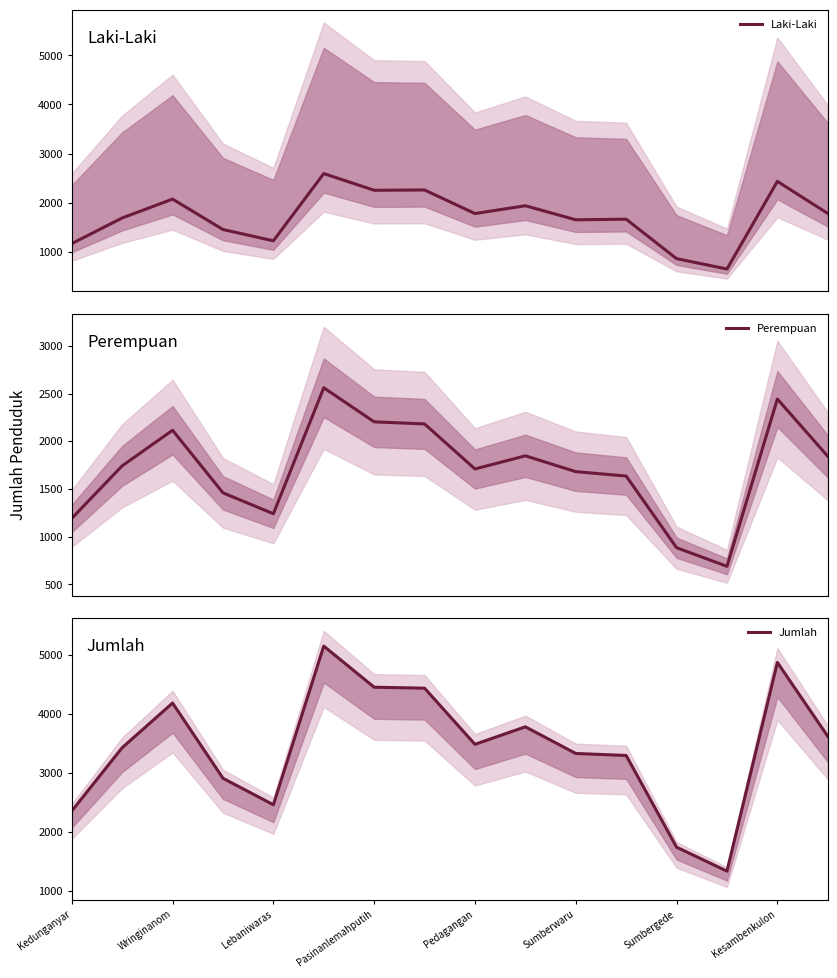

What is the maximum value for Laki-Laki?

2593